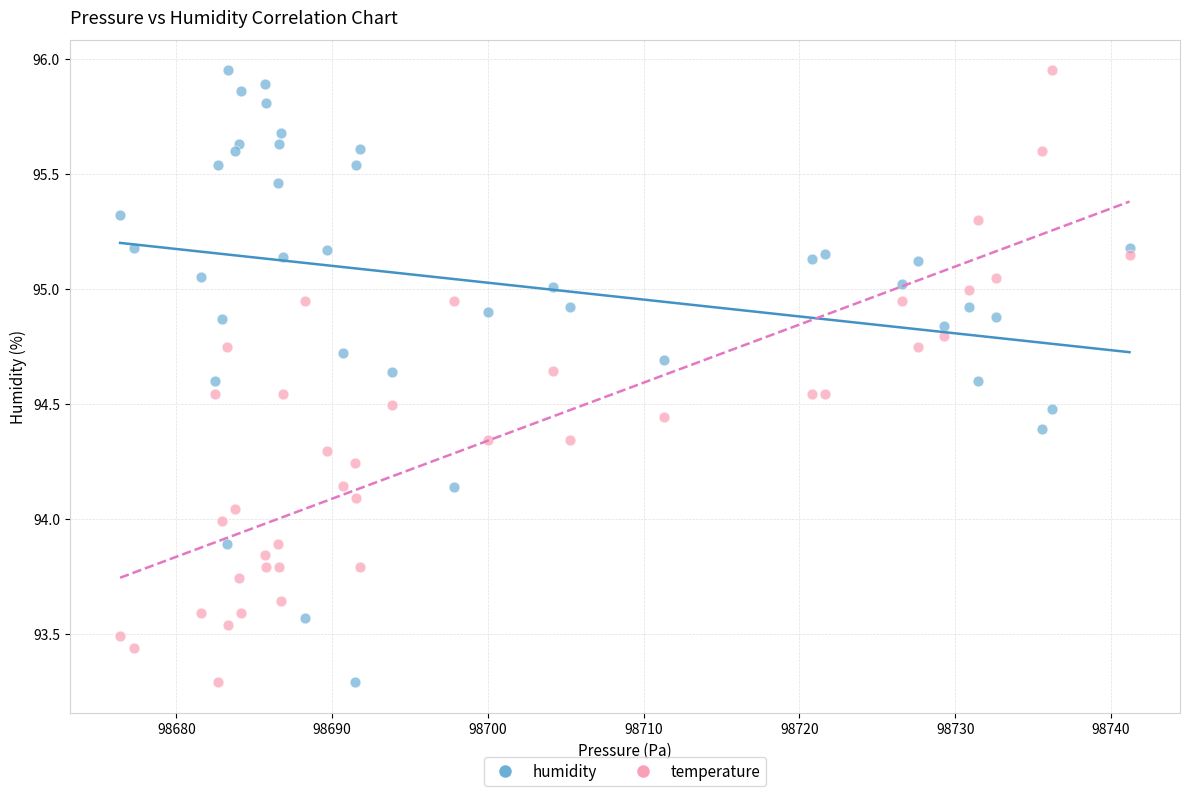

Across all data points, what is the range of X values (max minus min)?

64.8